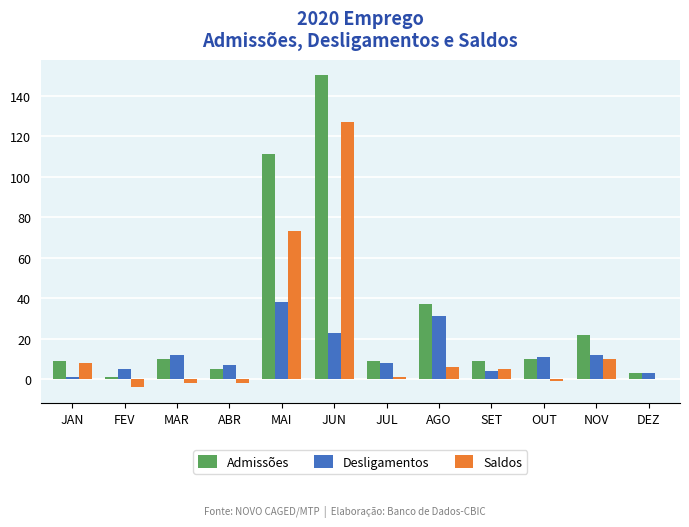

Is the value of Admissões at AGO greater than the value of Desligamentos at JUN?

Yes